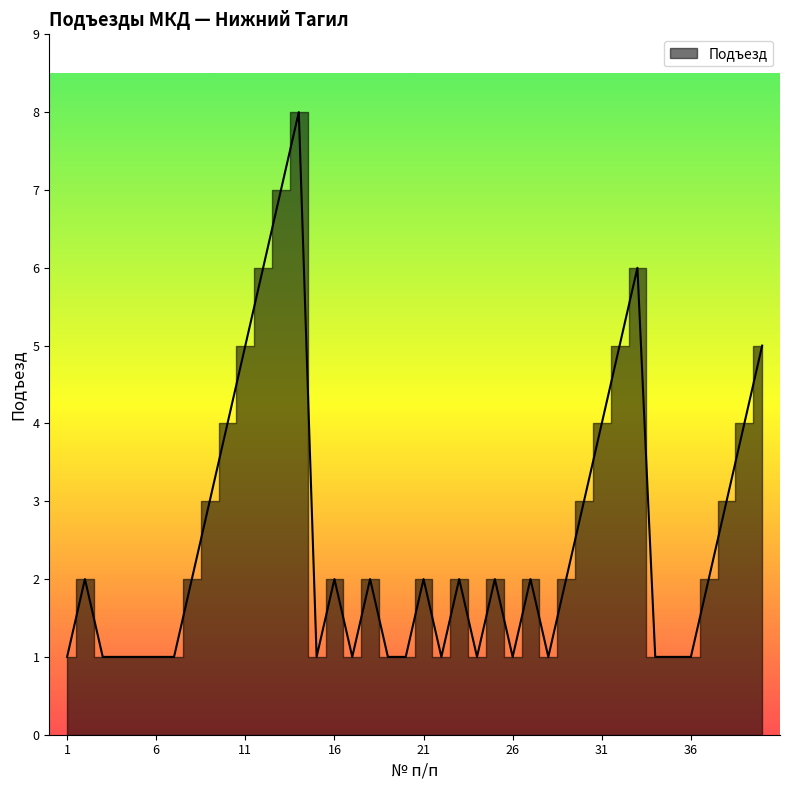

Reading left to right, what are all the values shown in this chart?

1=1	2=2	3=1	4=1	5=1	6=1	7=1	8=2	9=3	10=4	11=5	12=6	13=7	14=8	15=1	16=2	17=1	18=2	19=1	20=1	21=2	22=1	23=2	24=1	25=2	26=1	27=2	28=1	29=2	30=3	31=4	32=5	33=6	34=1	35=1	36=1	37=2	38=3	39=4	40=5